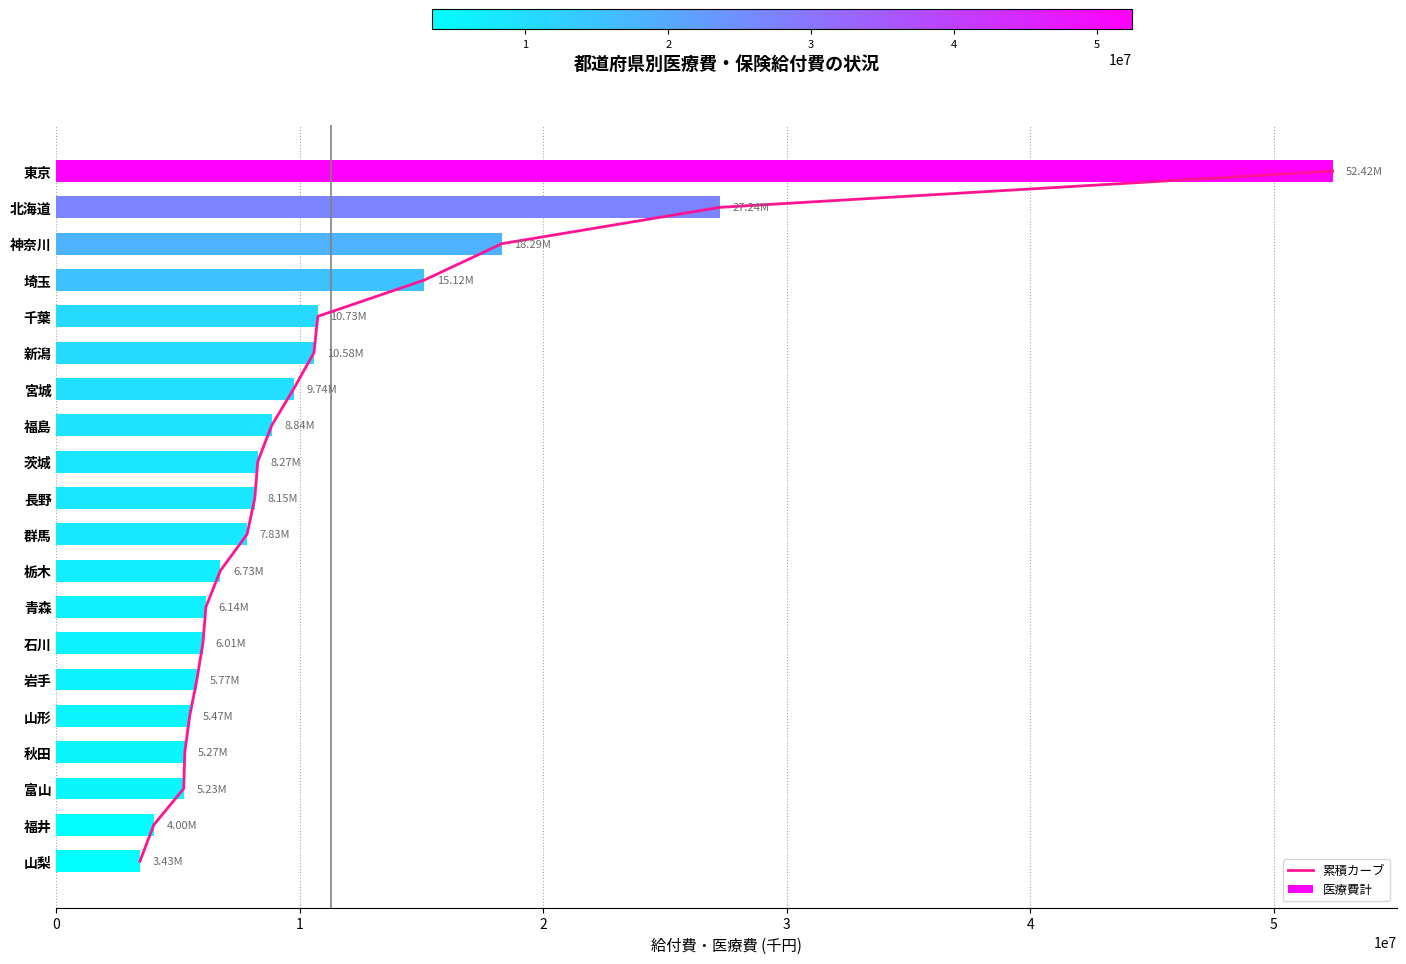

What is the sum of the 医療費計 values at 茨城 and 千葉?

19000876.8